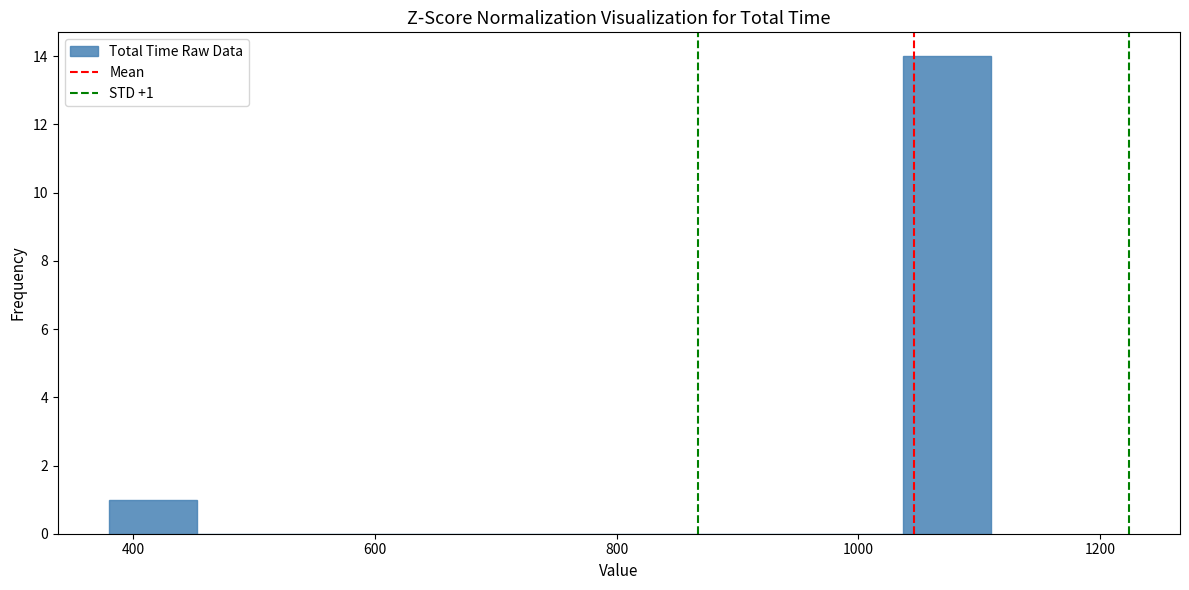

Read against the x-axis, roughly where is the centre of the tallest bar?

1080